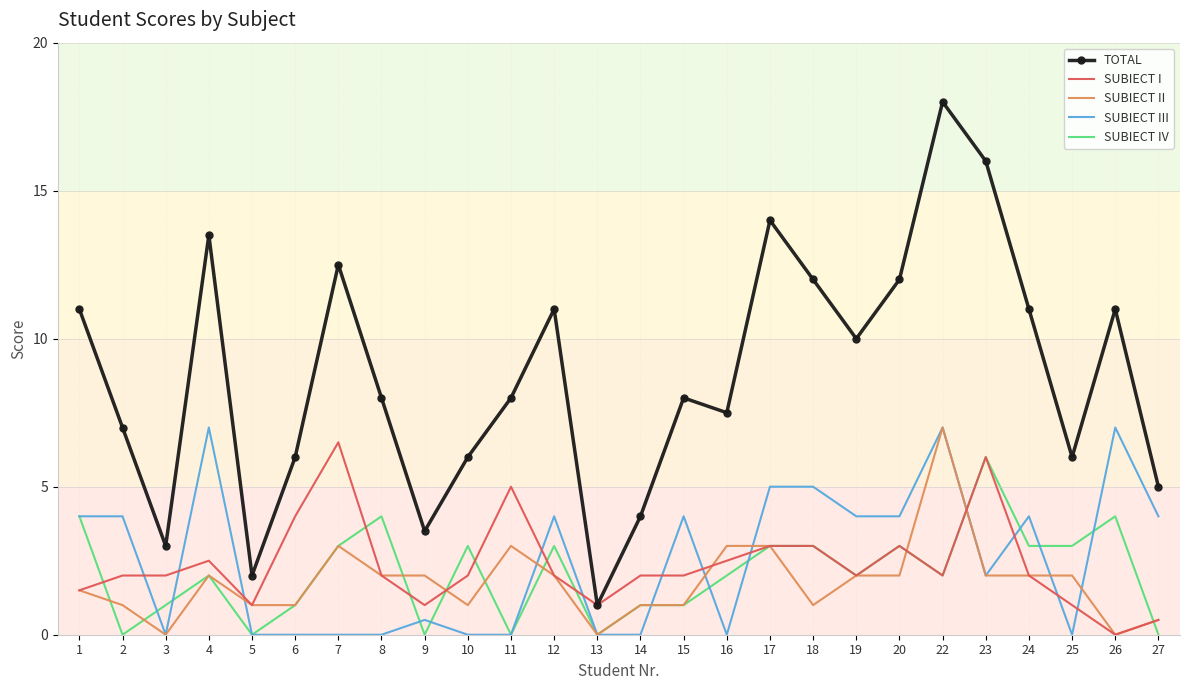

Which category has the lowest value in the TOTAL series?

13